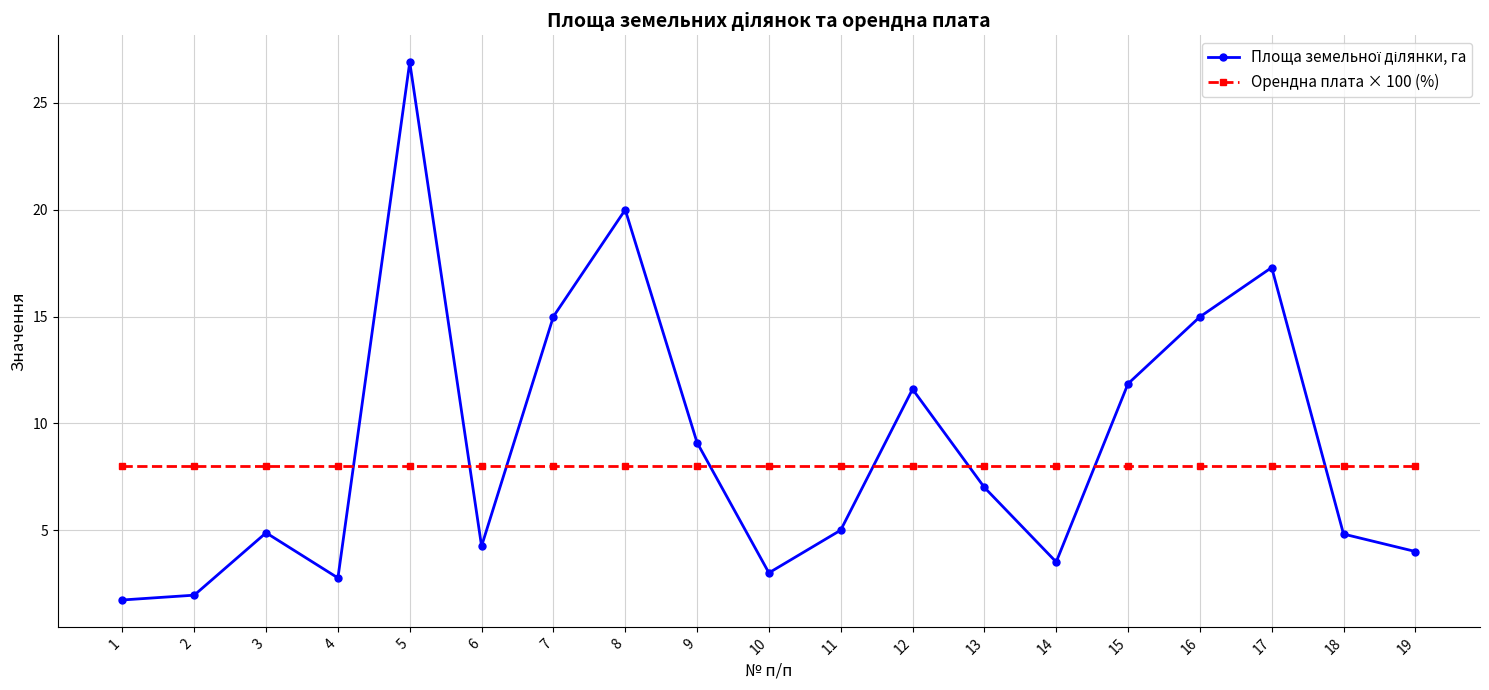

Count the number of categories in the chart.

19